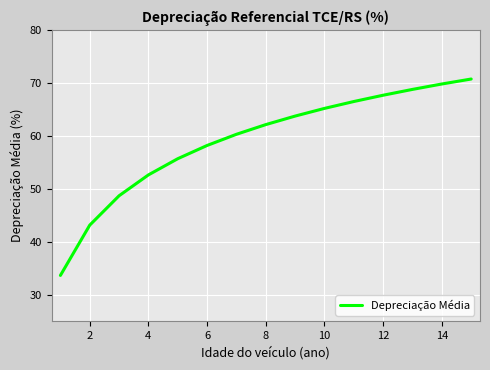

What is the difference between the maximum and minimum values?

37.1